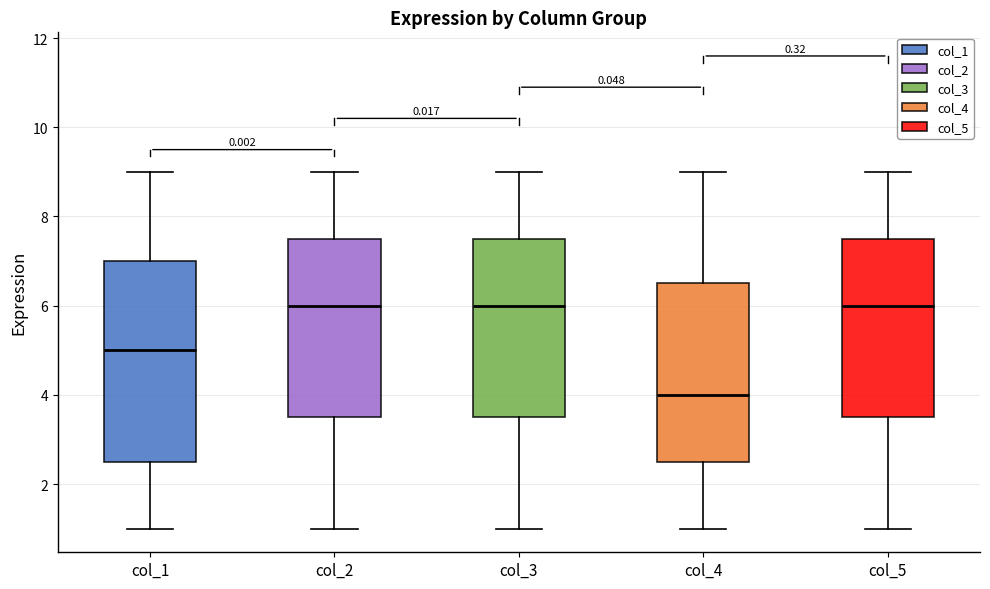

Comparing the boxes themselves (not the whiskers), which one is the tallest?

col_1